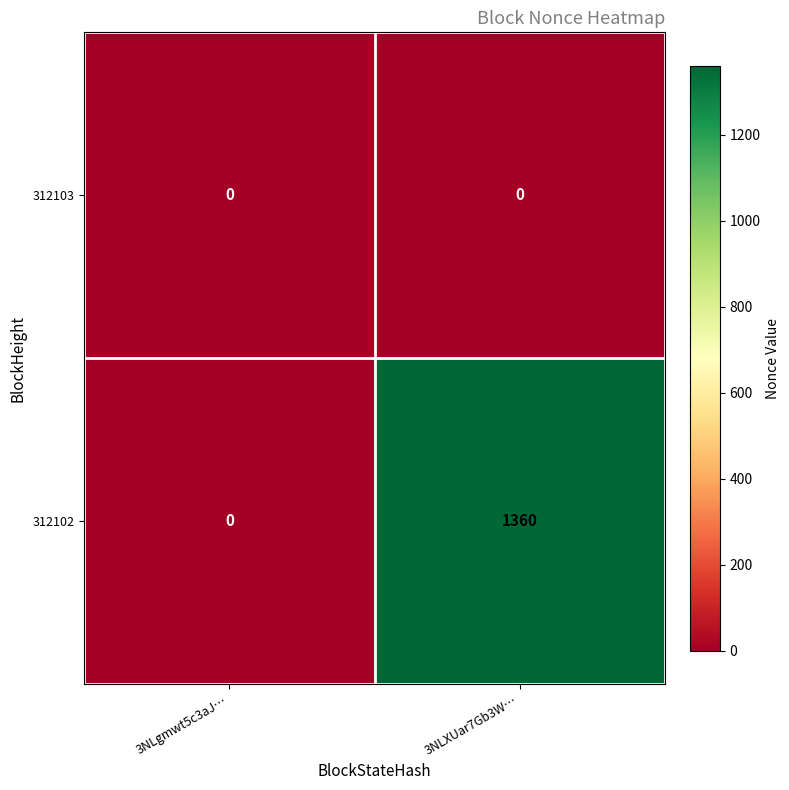

Which series changed the most between 3NLgmwt5c3aJ… and 3NLXUar7Gb3W…?

312102